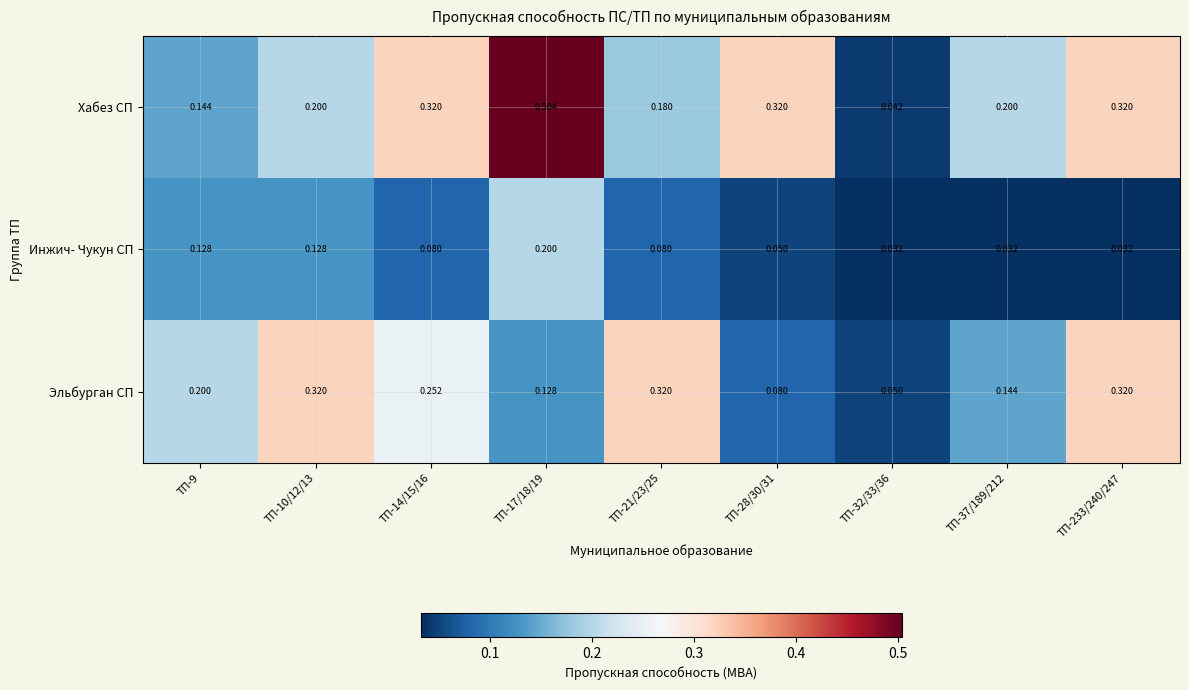

List the series in order of their overall mean, highest first.

Хабез СП, Эльбурган СП, Инжич- Чукун СП